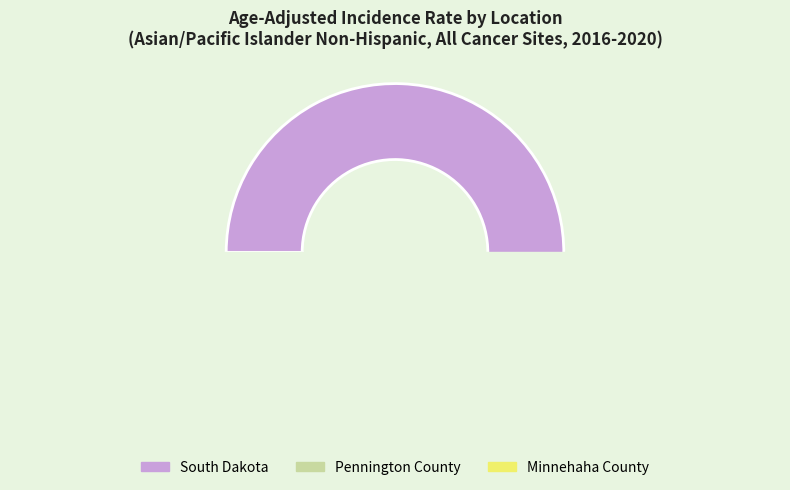

What is the ratio of the value at South Dakota to the value at Pennington County?

6.5